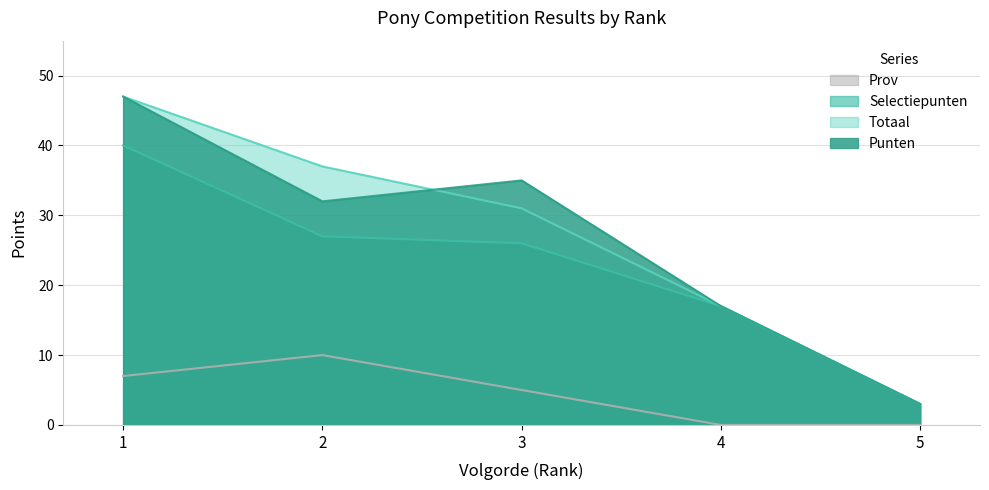

Between 1 and 5, which is larger?

1